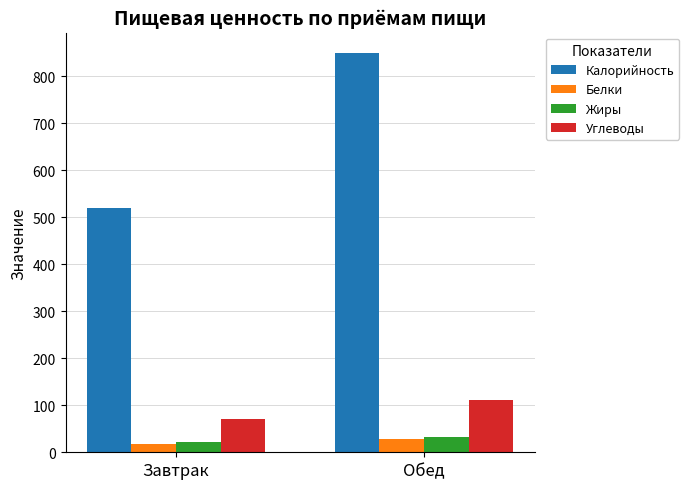

What is the sum of all Калорийность values?

1371.2